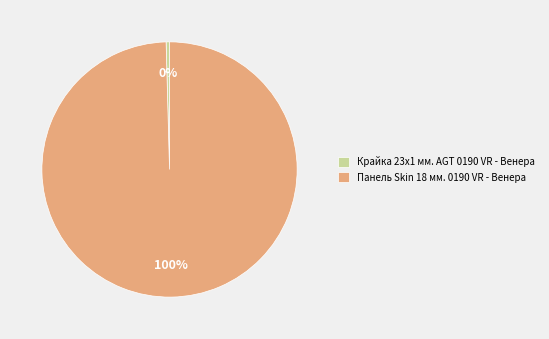

Approximately how many times larger is the value at Панель Skin 18 мм. 0190 VR - Венера compared to Крайка 23x1 мм. AGT 0190 VR - Венера?

232.0